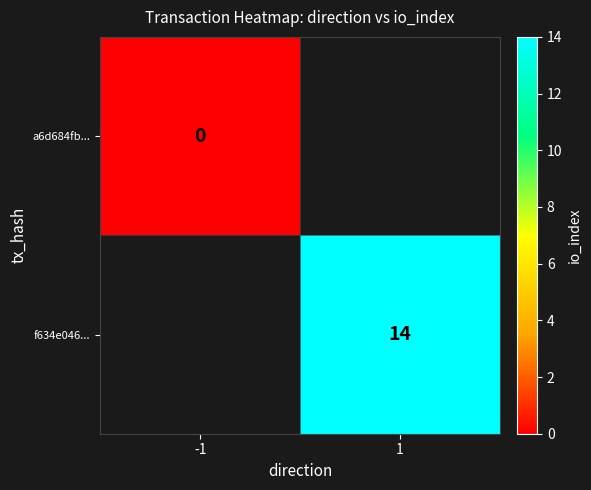

Is the value of a6d684fb... at -1 greater than the value of f634e046... at 1?

No